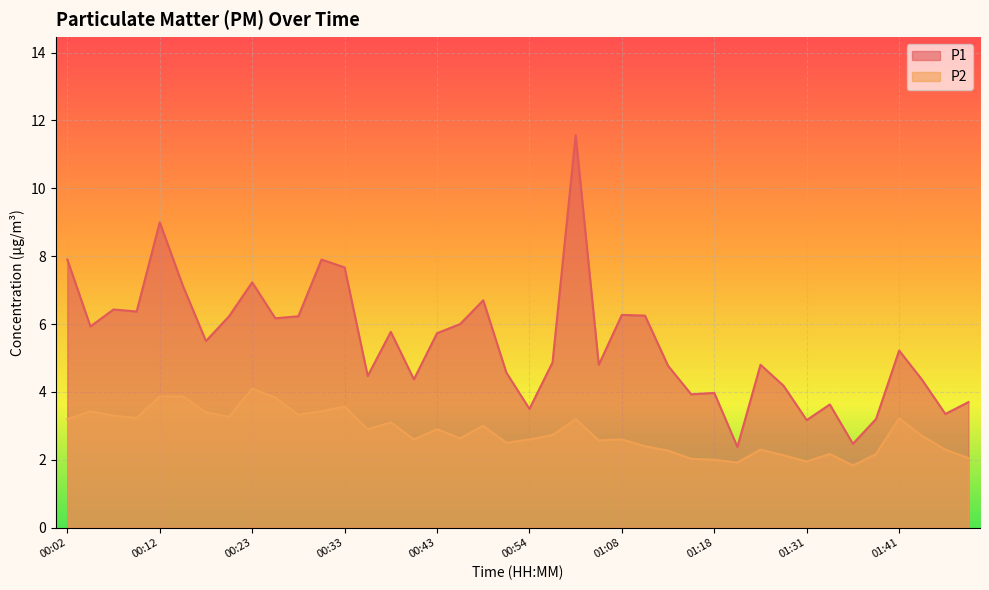

At which label does P2 first exceed 2?

00:02